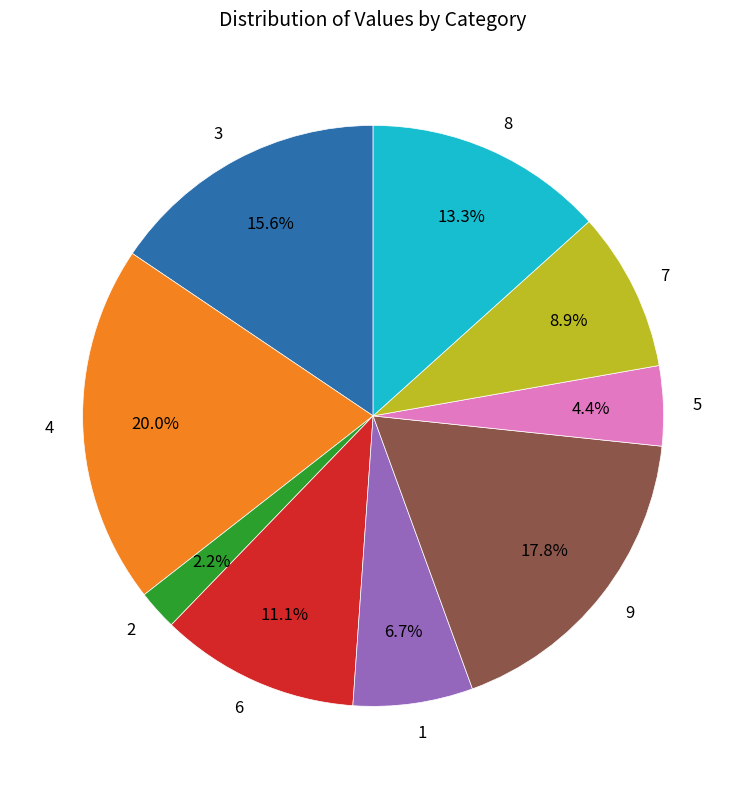

Is there any slice that represents more than half of the pie?

No